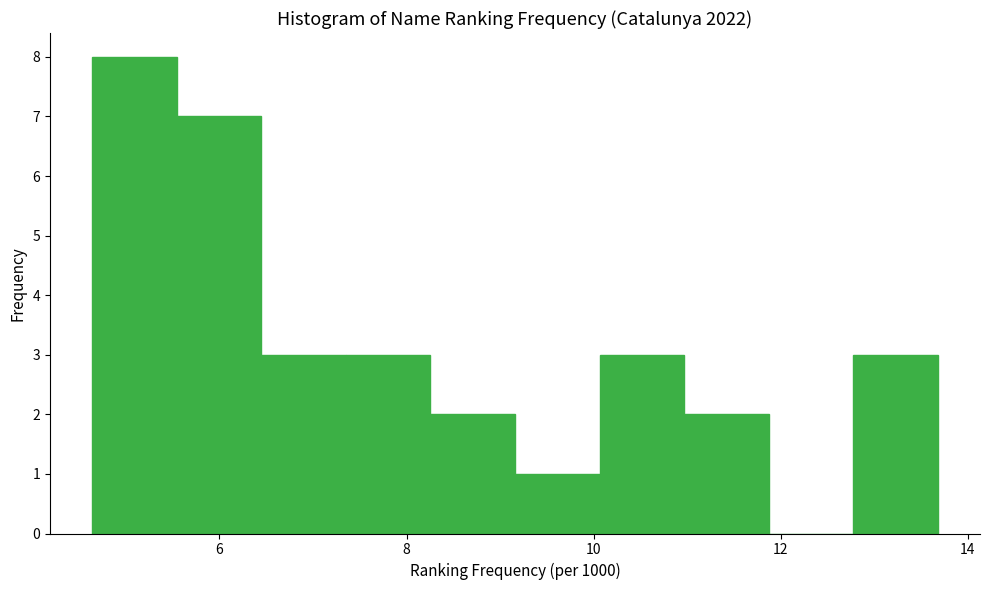

Which range on the x-axis has the tallest bar?

4.6 to 5.6